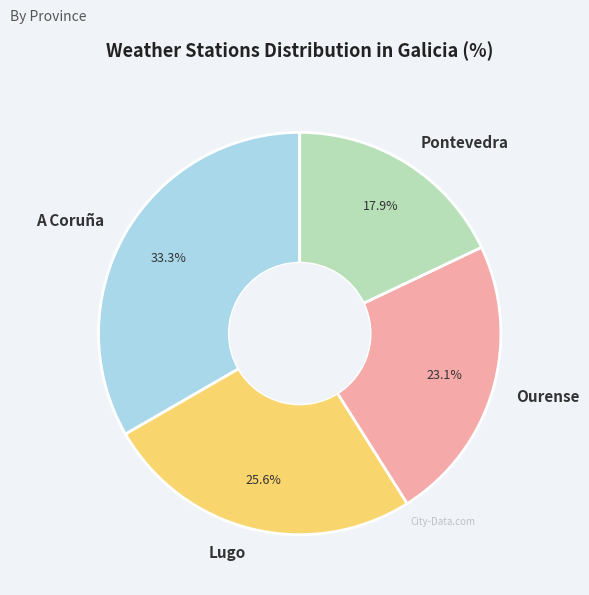

Which category has the biggest portion of the pie?

A Coruña